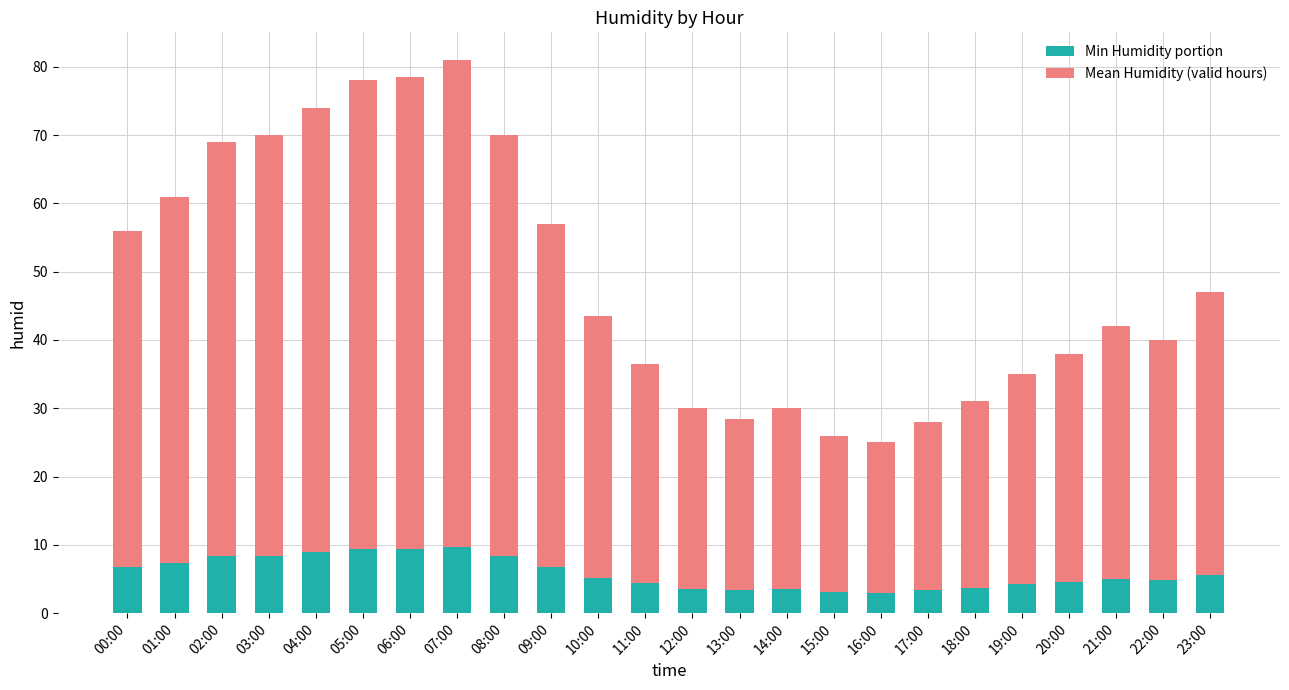

What is the sum of all Min Humidity portion values?

140.9